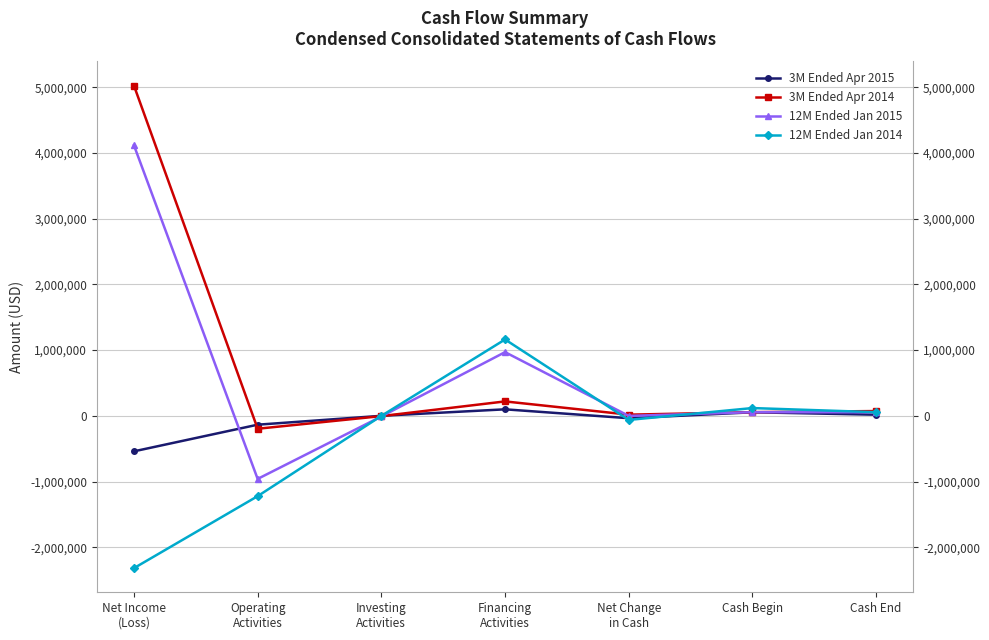

What position from the right is Investing
Activities?

5